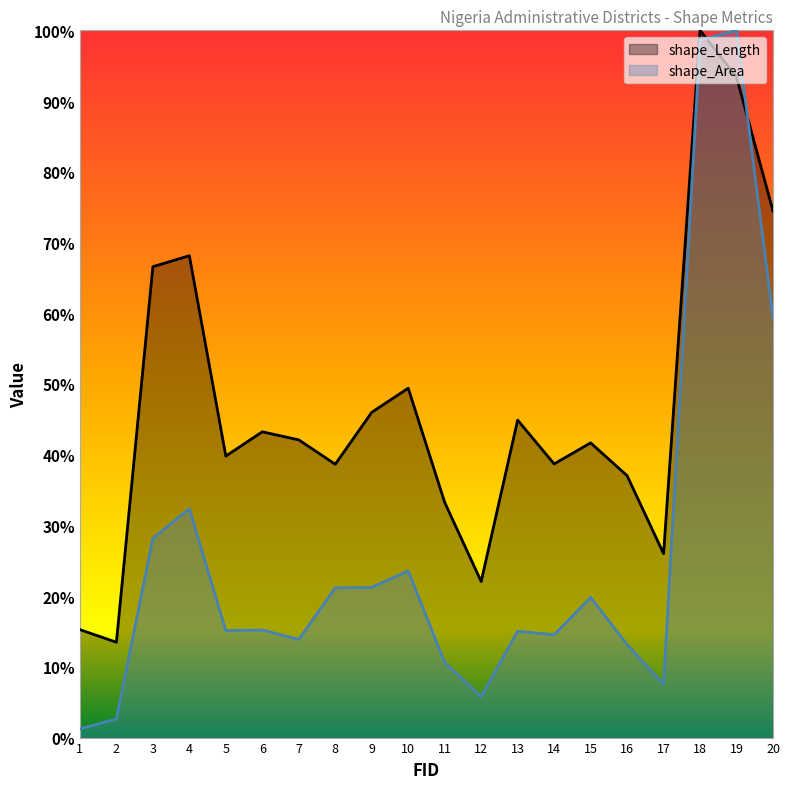

How many lines are shown in the chart?

2